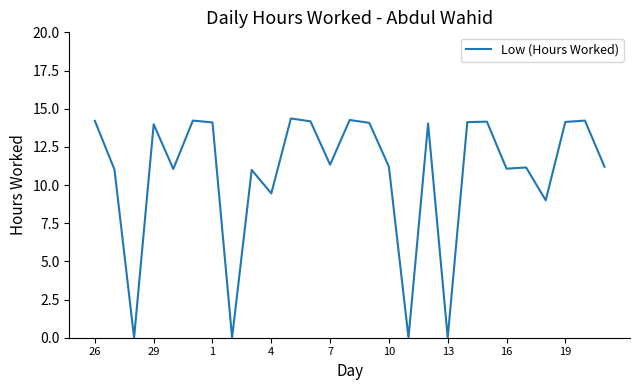

What is the maximum value shown in the chart?

14.4